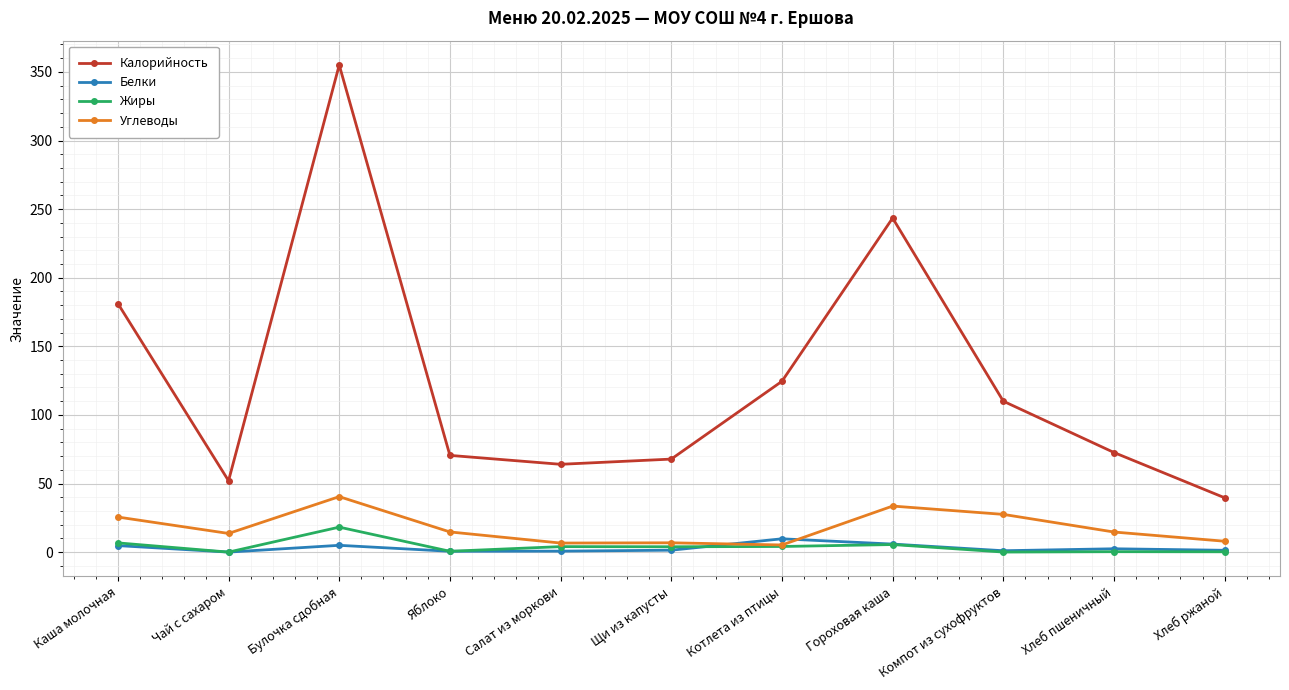

What is the sum of all Углеводы values?

196.5